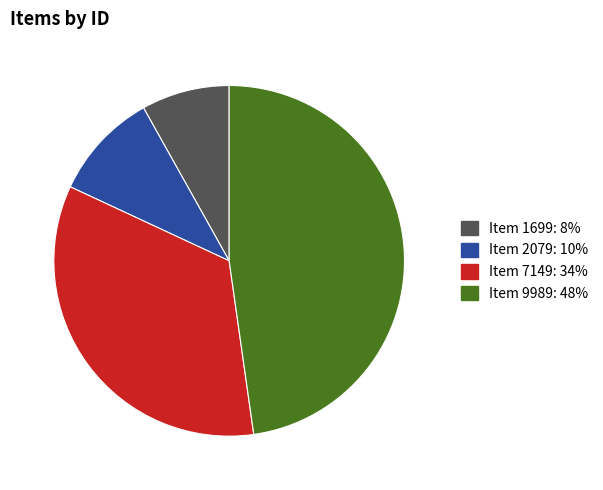

What is the ratio of the value at Item 7149 to the value at Item 9989?

0.7